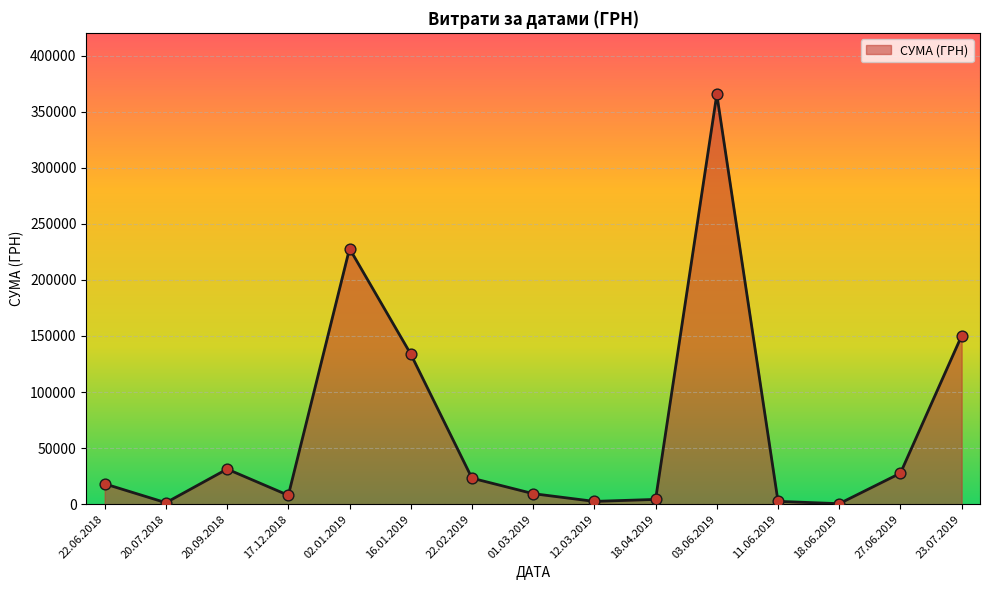

Which has a higher value, 22.02.2019 or 01.03.2019?

22.02.2019